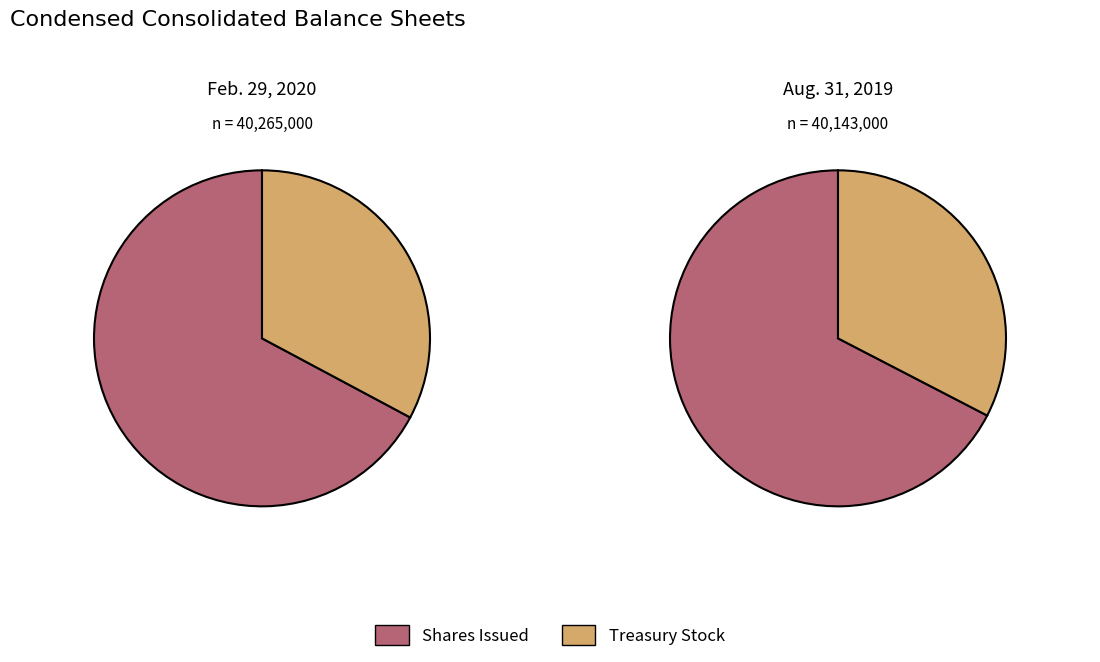

How many segments does this pie chart have?

2